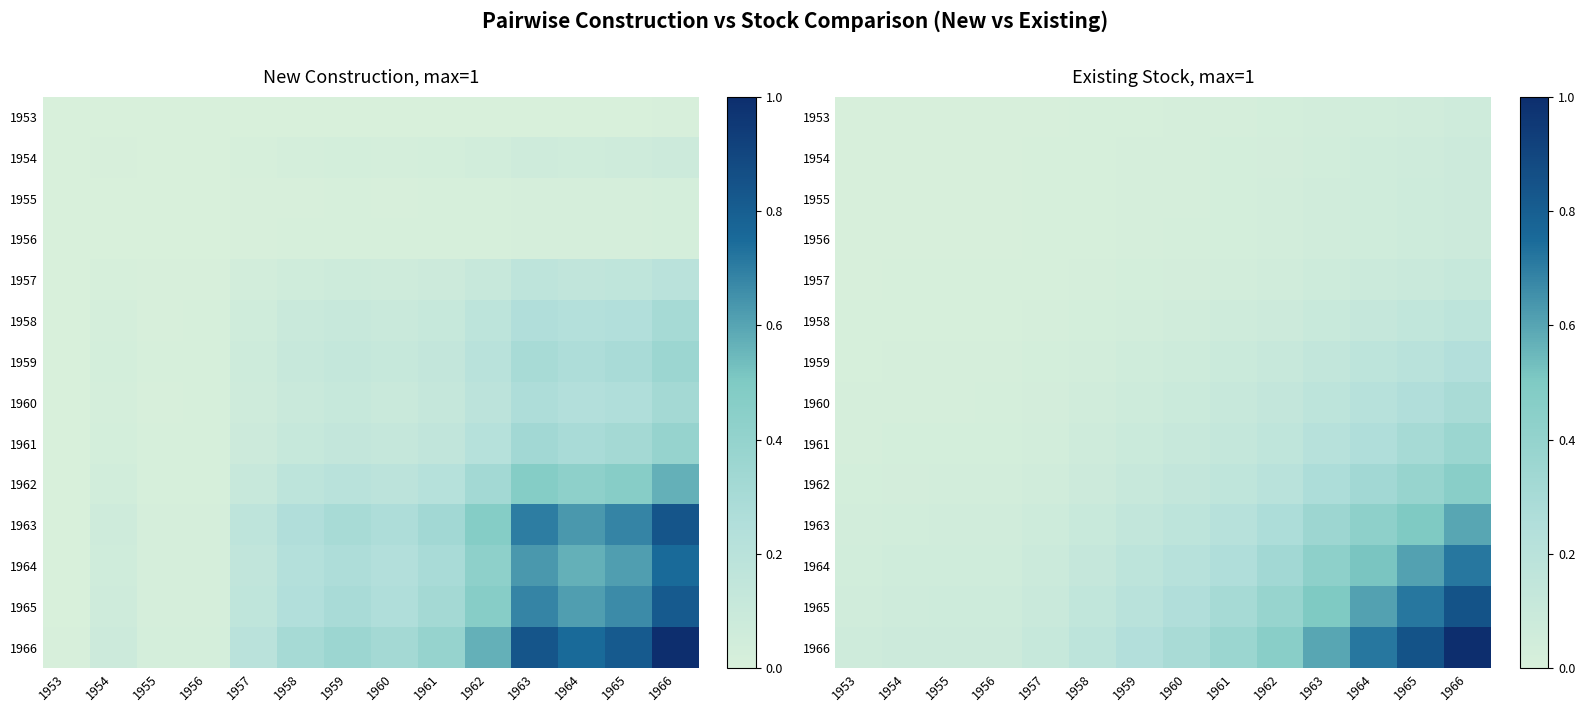

Is it true that 1966 equals 0.1 at 1962?

False